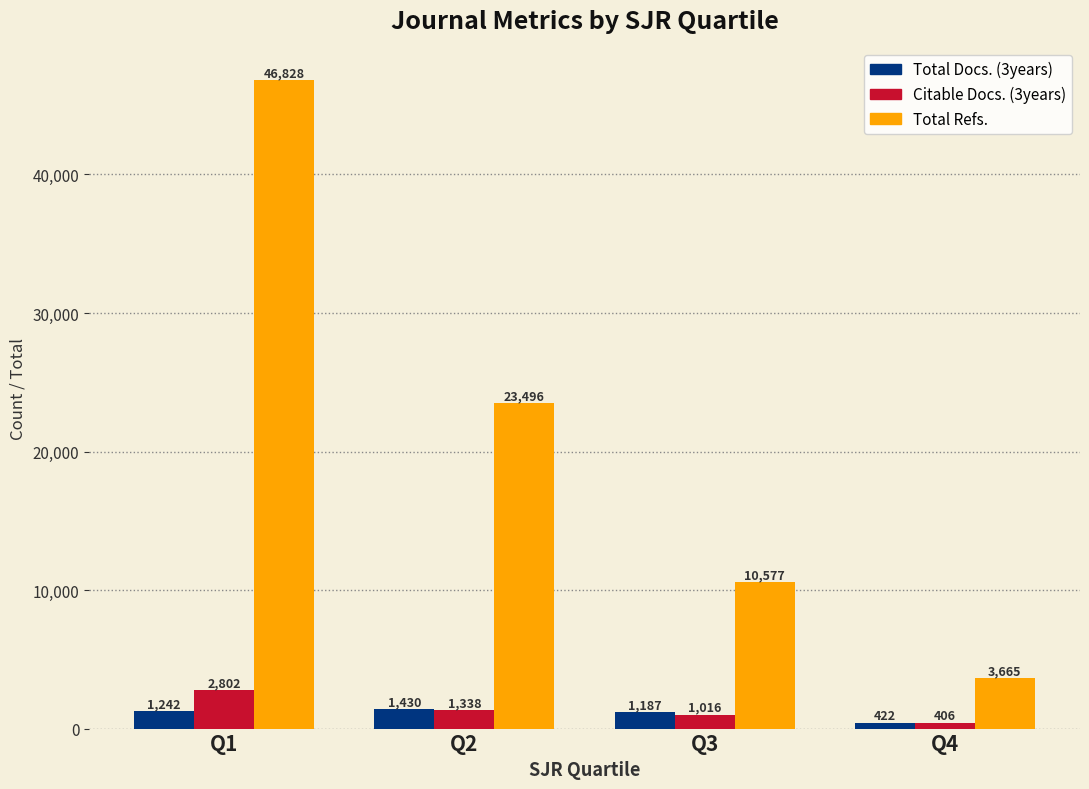

What is the maximum value for Total Docs. (3years)?

1430